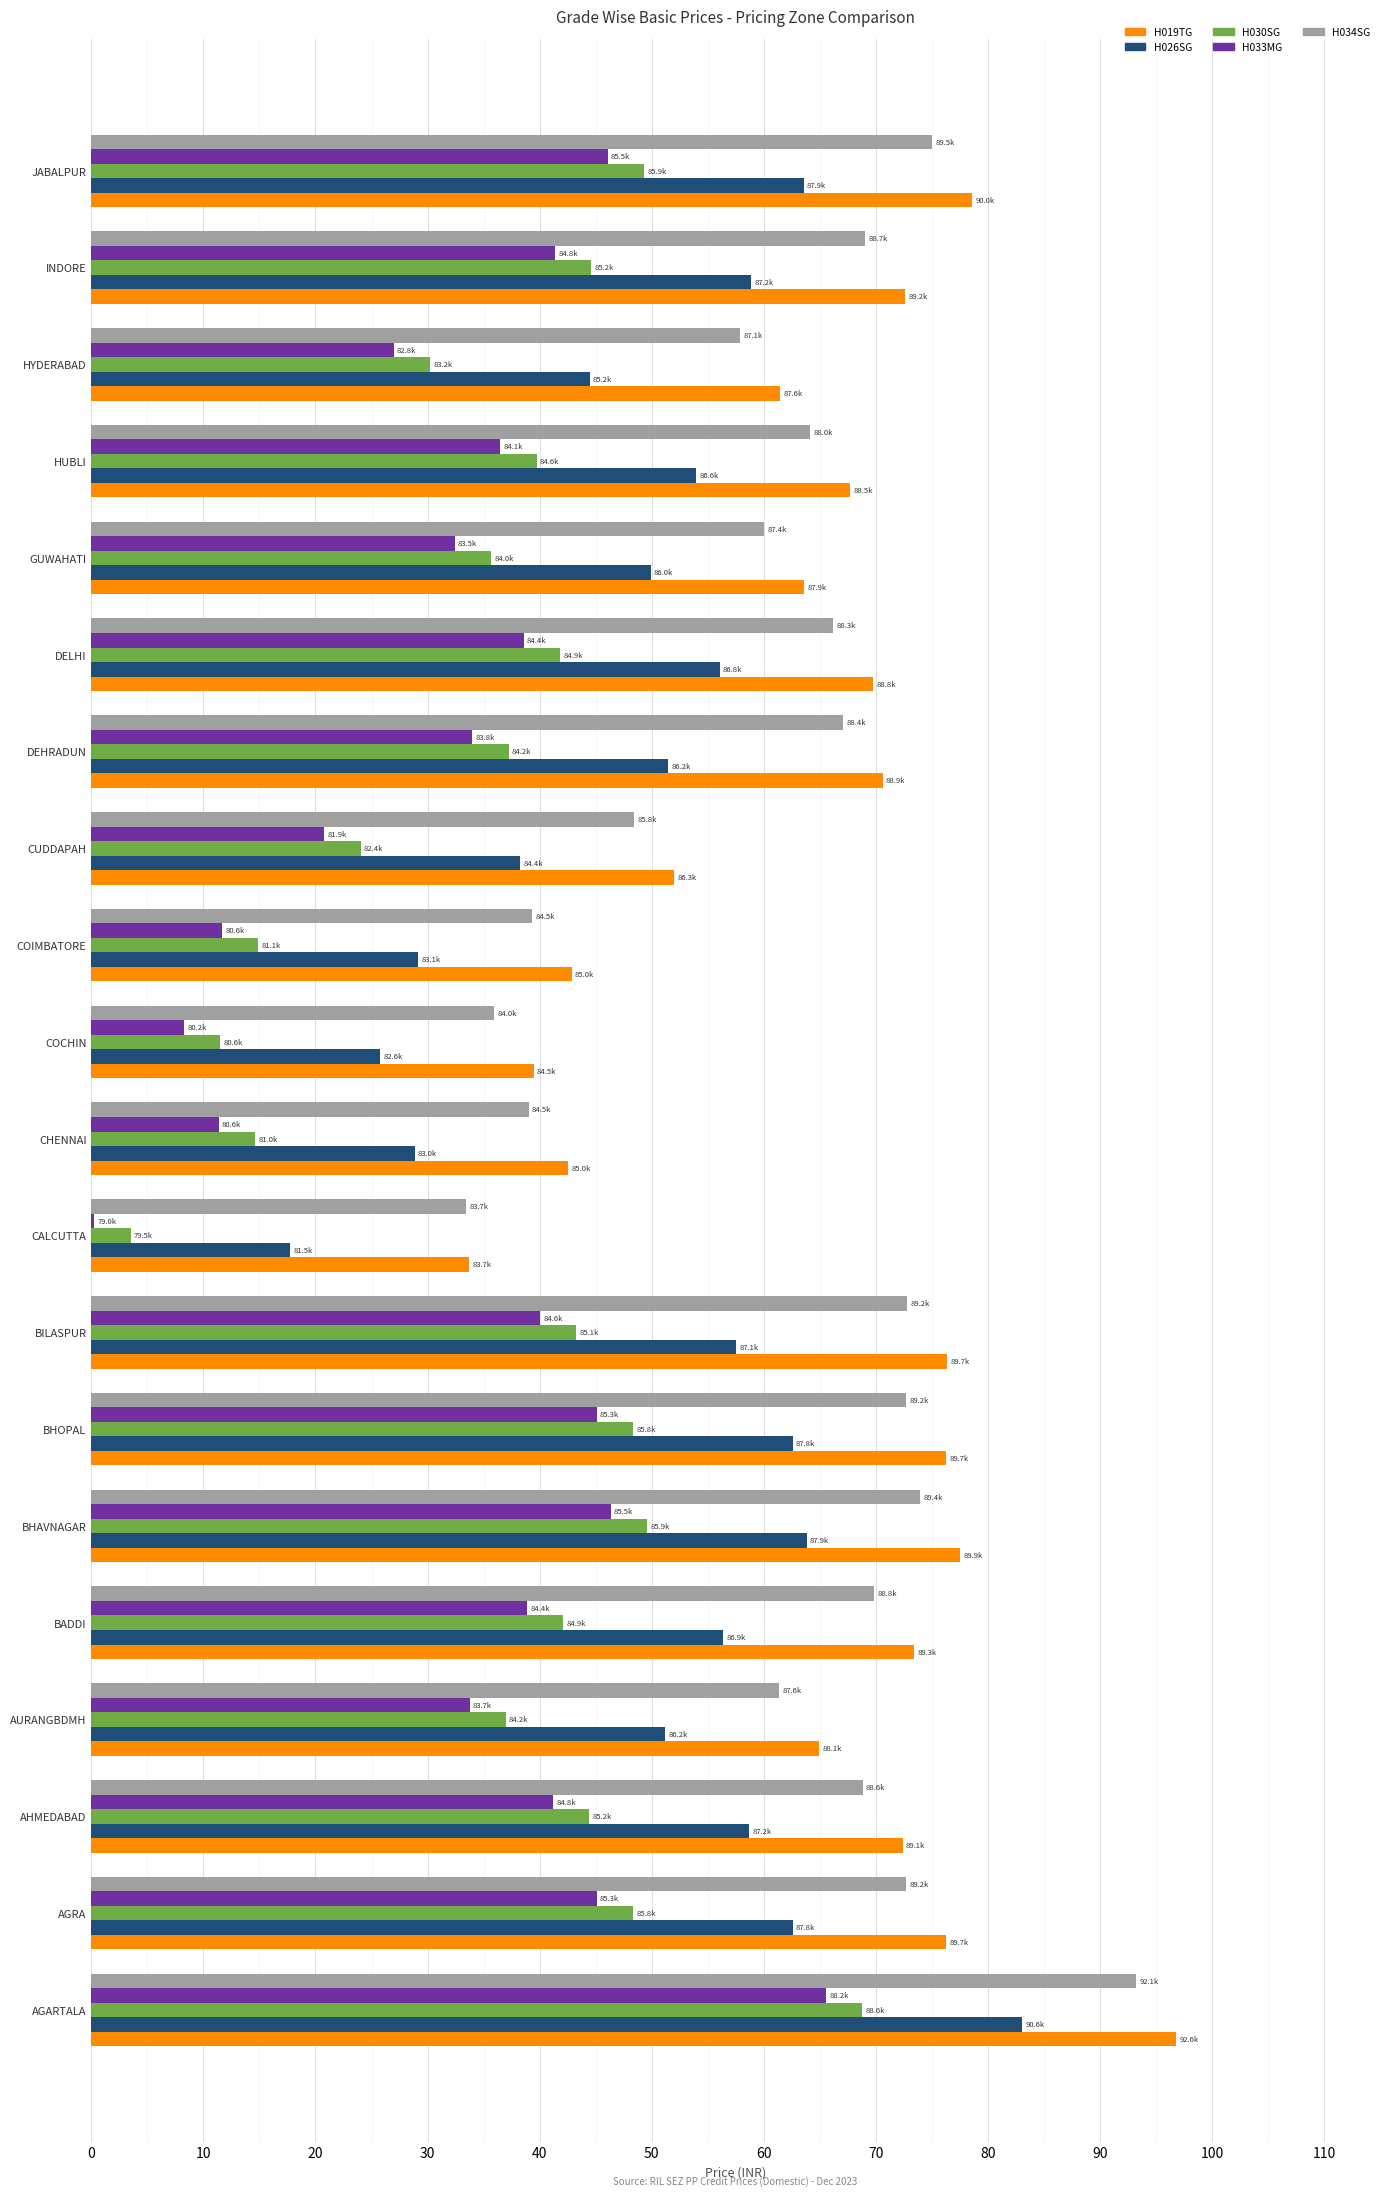

What is the sum of the H030SG values at COCHIN and CUDDAPAH?

35.5